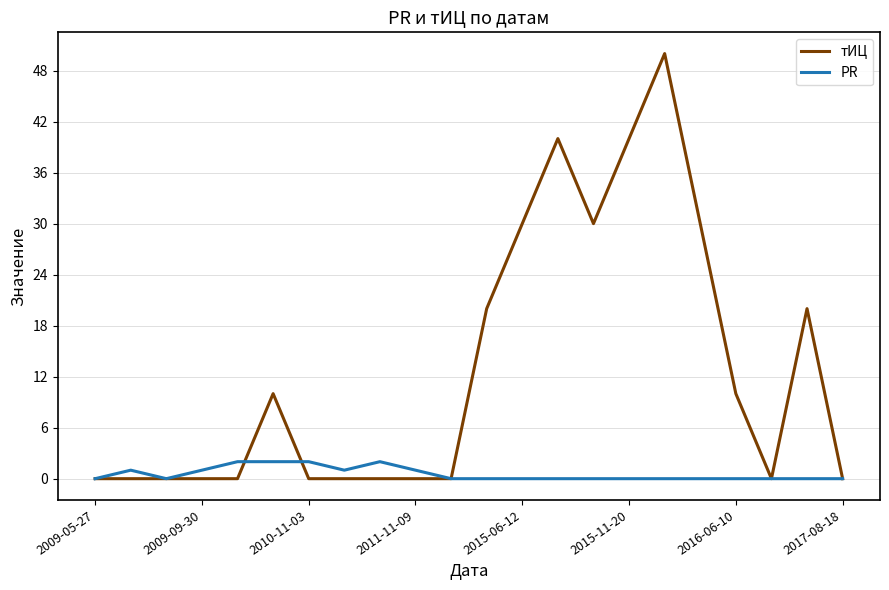

Which series has the largest total across all categories?

тИЦ